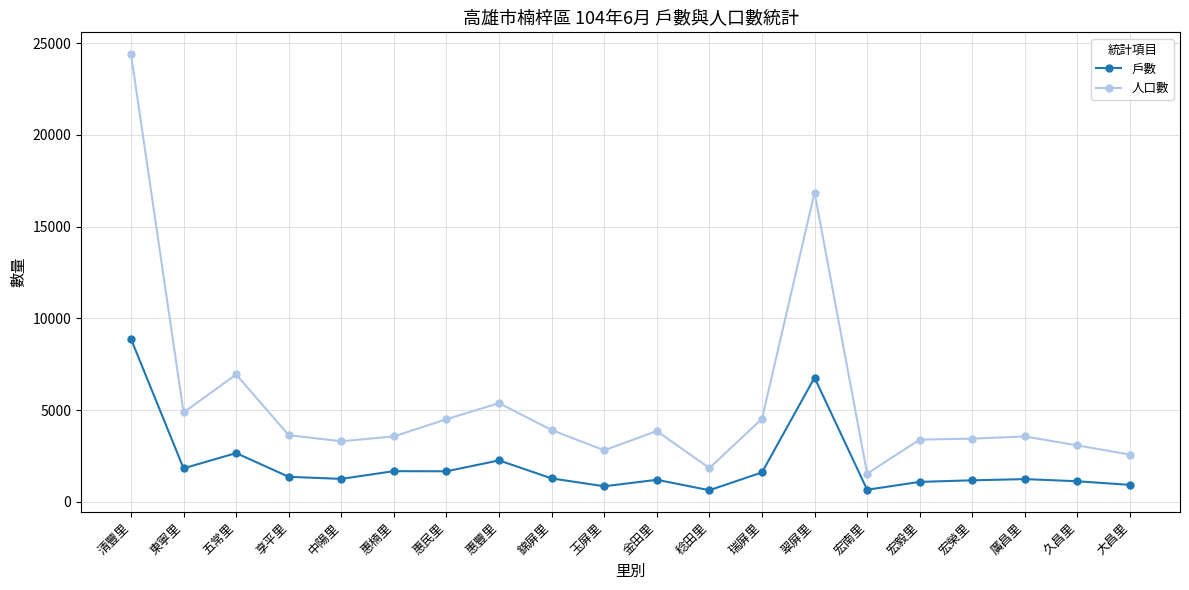

Rank the series by their maximum value, from lowest to highest.

戶數, 人口數